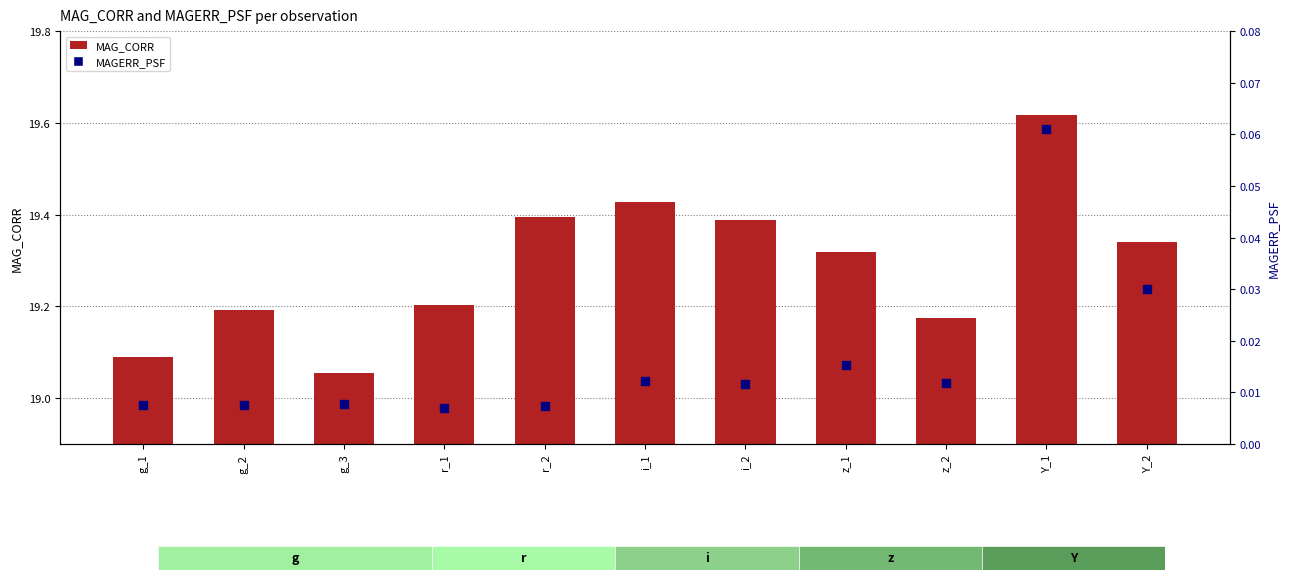

At how many categories does at least one series exceed 5?

11